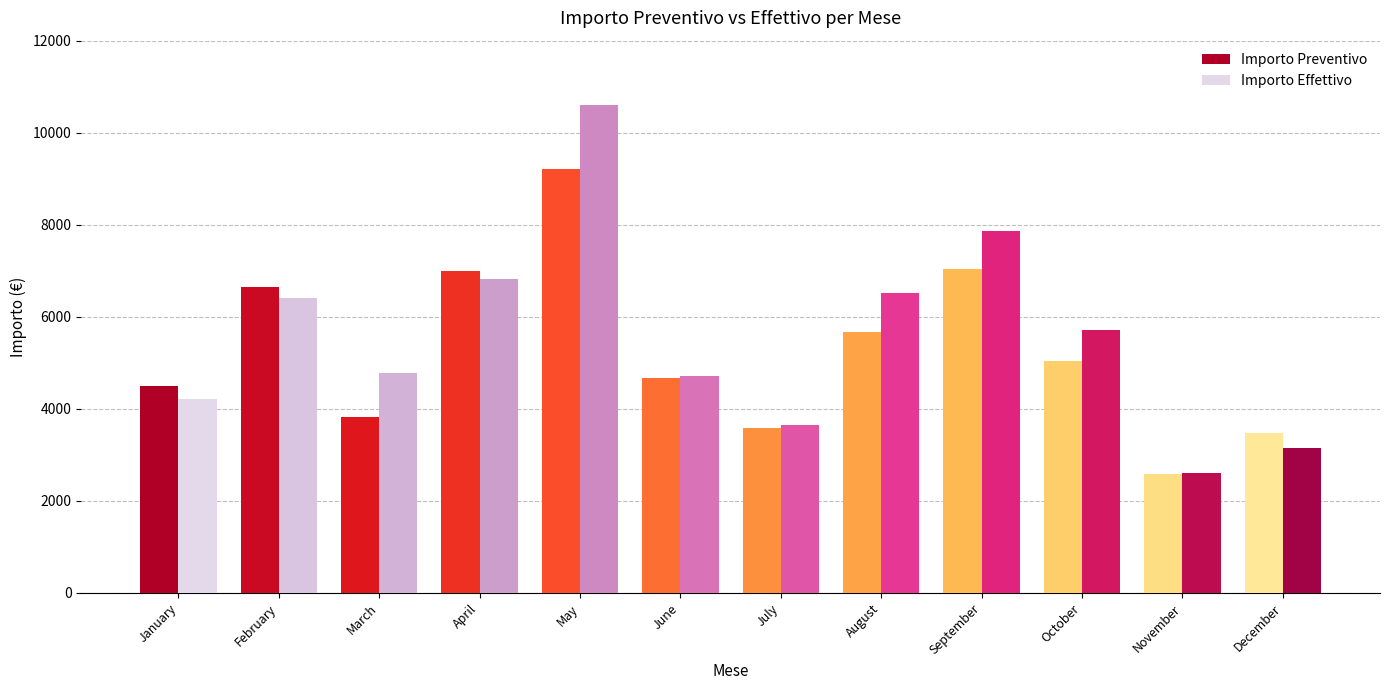

What is the sum of all Importo Preventivo values?

63244